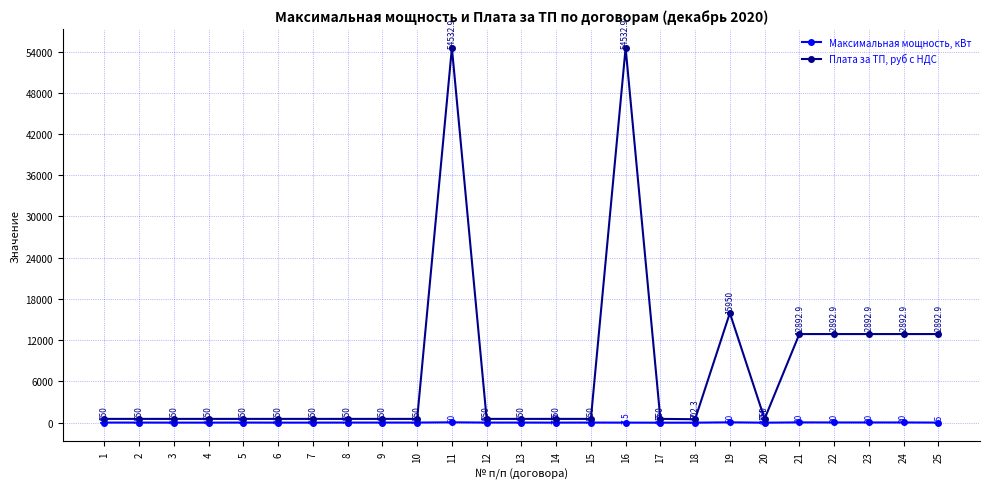

At which category is the sum across all series the highest?

11